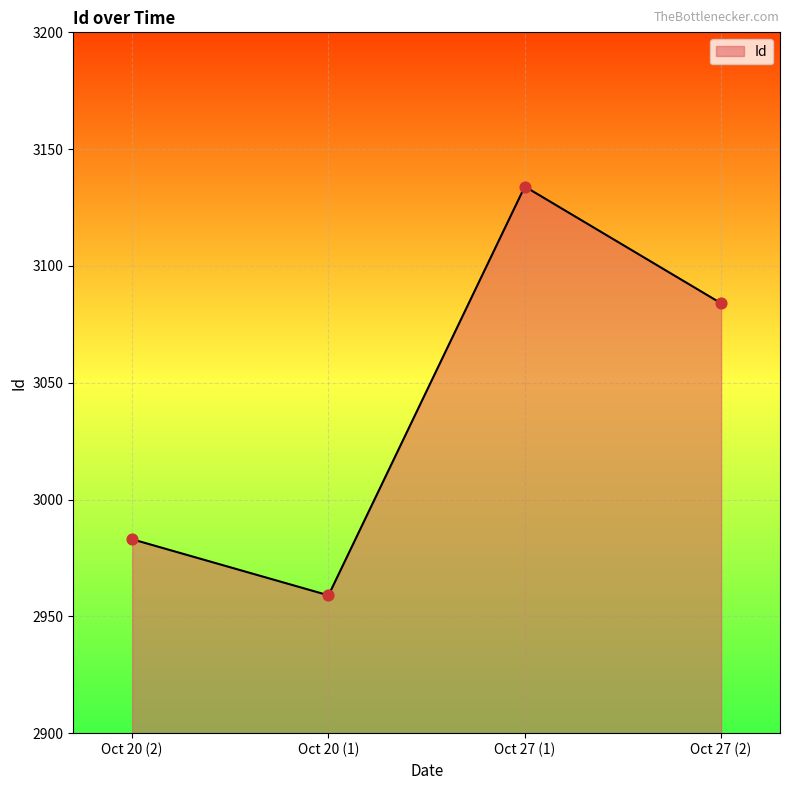

What is the ratio of the value at 2019-10-20 10:30 to the value at 2019-10-27 10:30?

1.0